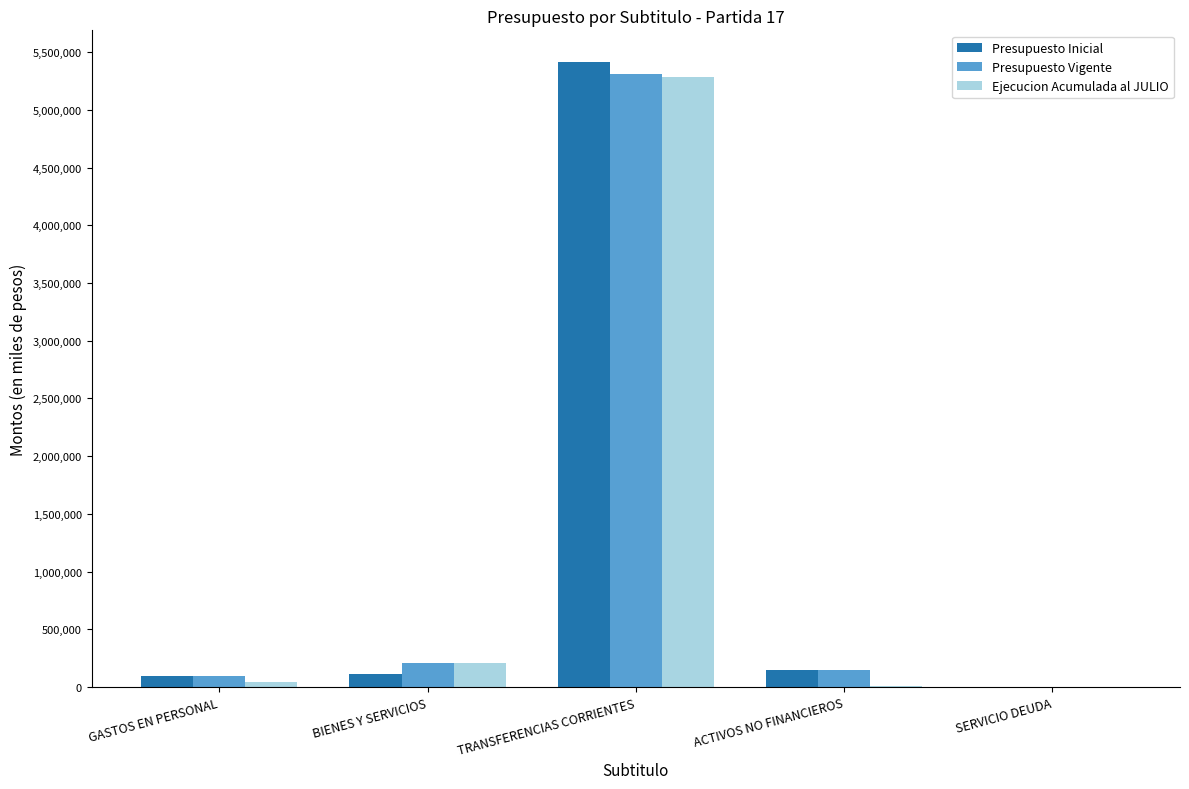

The Presupuesto Inicial series shows 144736 at ACTIVOS NO FINANCIEROS. True or false?

True